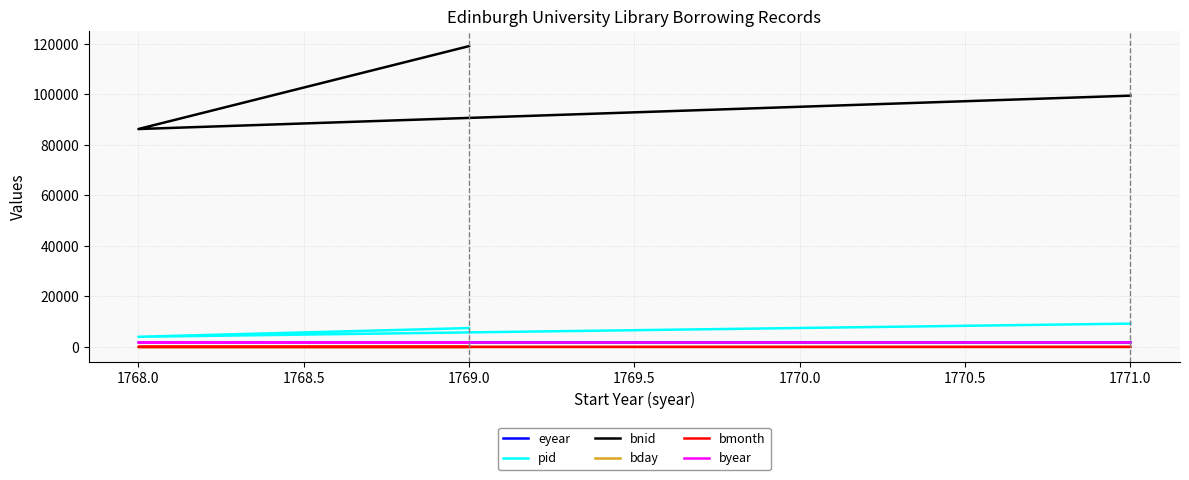

At 1768.0, list the series in order from smallest to largest.

bday, bmonth, byear, eyear, pid, bnid